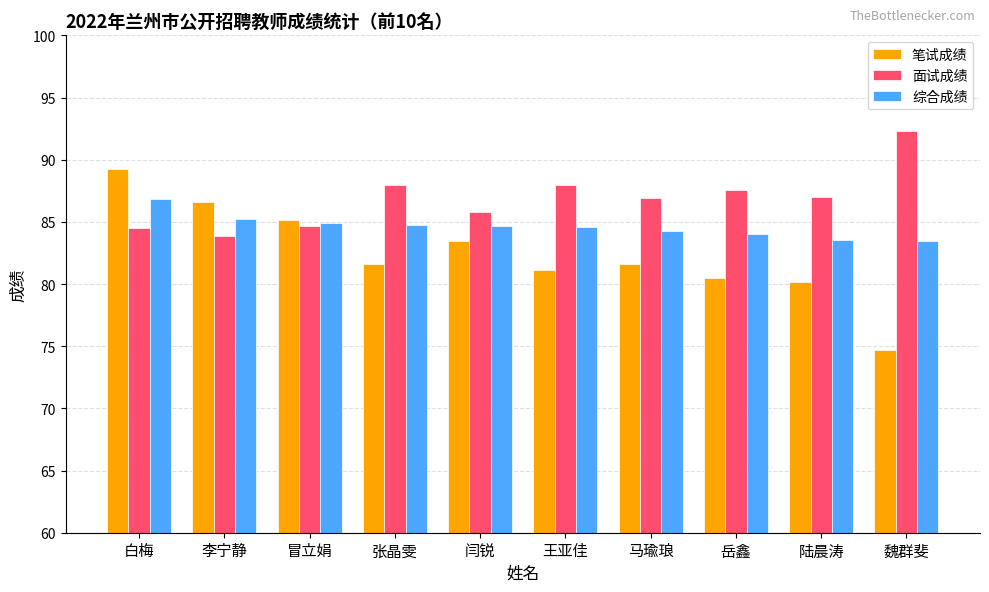

What is the difference between the highest and lowest values at 岳鑫?

7.1